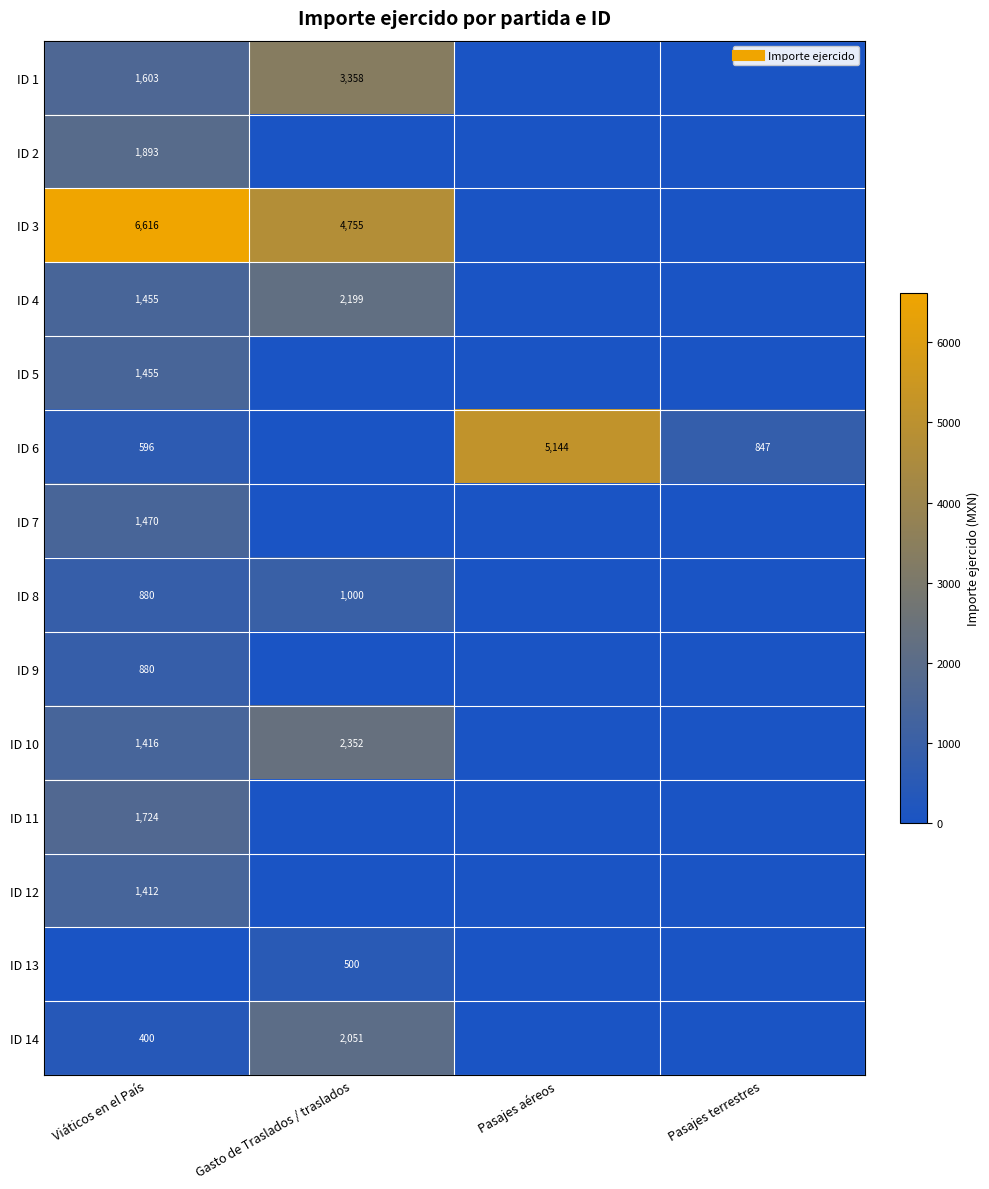

Count the number of categories in the chart.

4